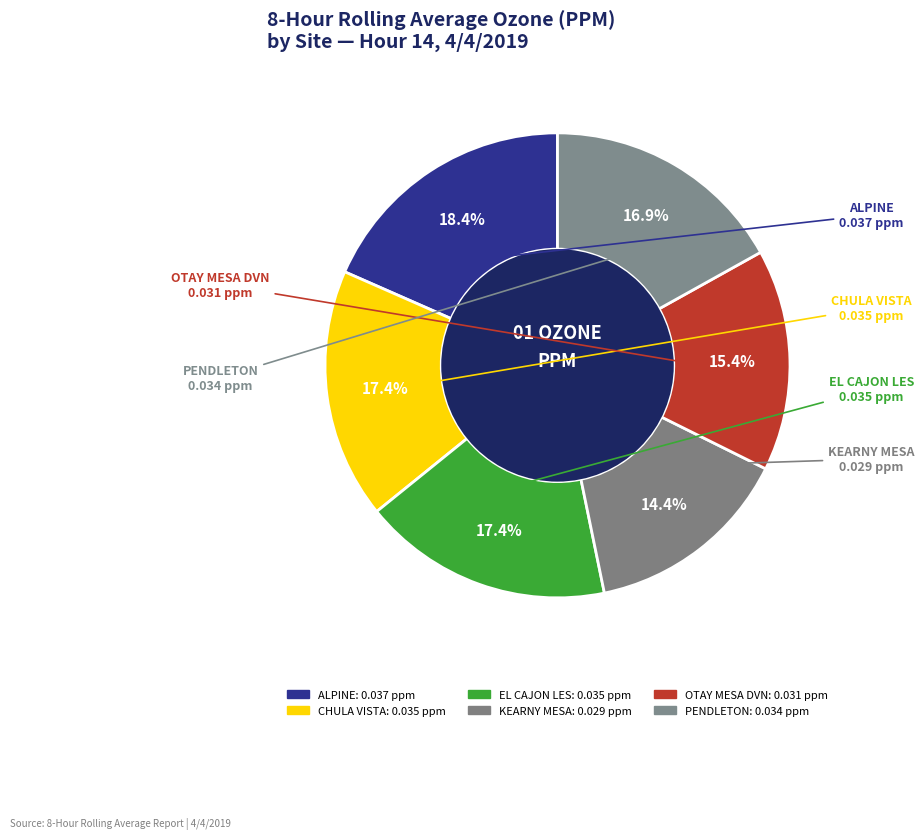

How many slices are in this pie chart?

6